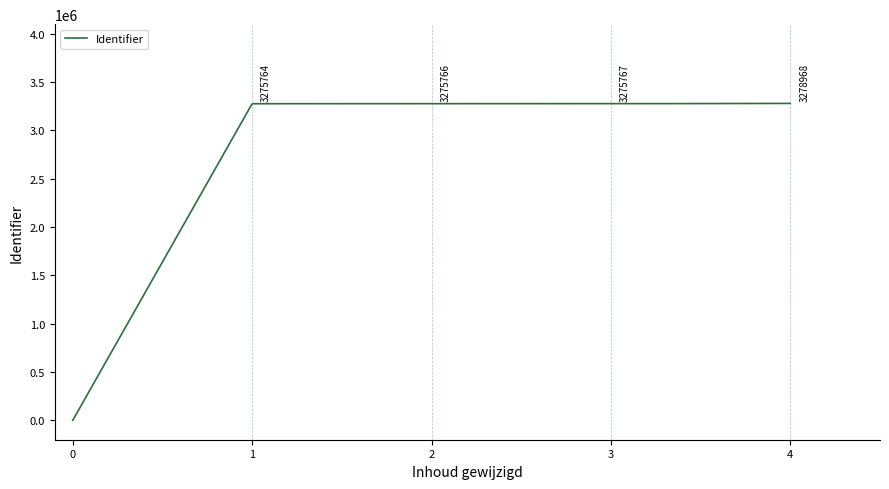

What is the maximum value shown in the chart?

3278968.0